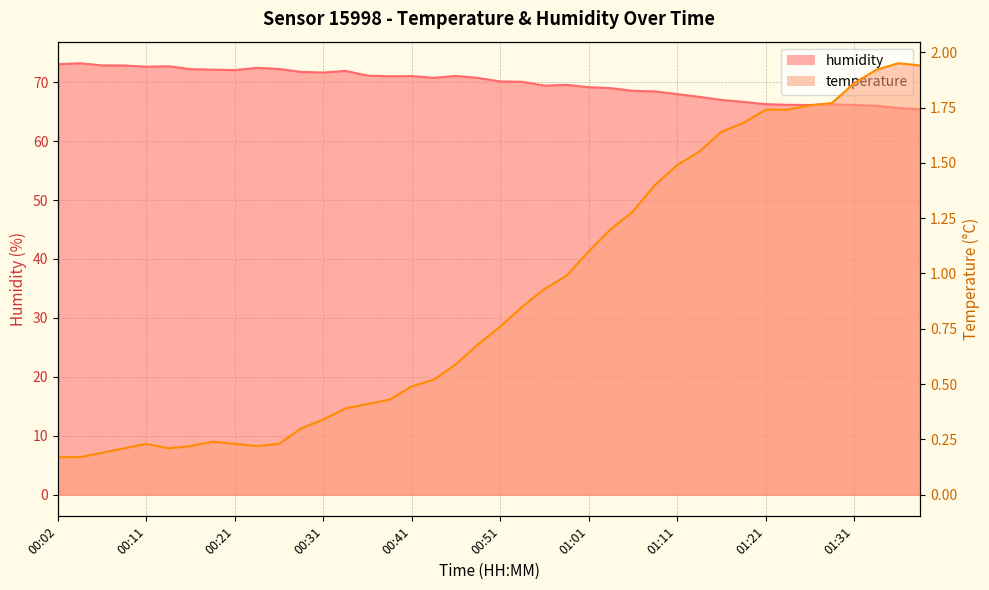

At which category is the sum across all series the highest?

00:04